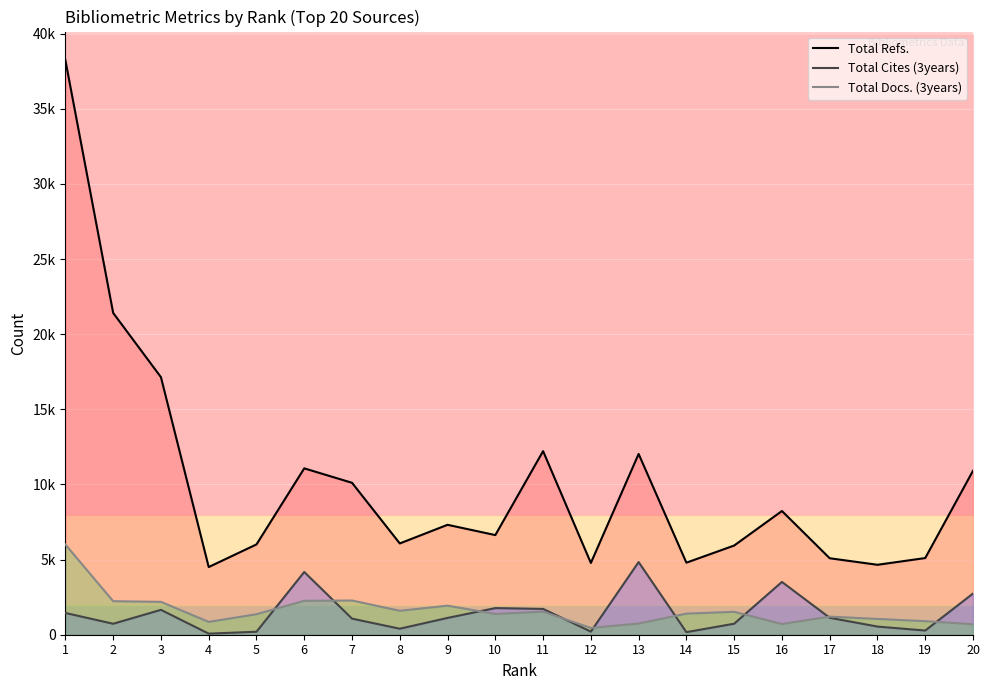

Is the value of Total Cites (3years) at 6 greater than the value of Total Docs. (3years) at 2?

Yes